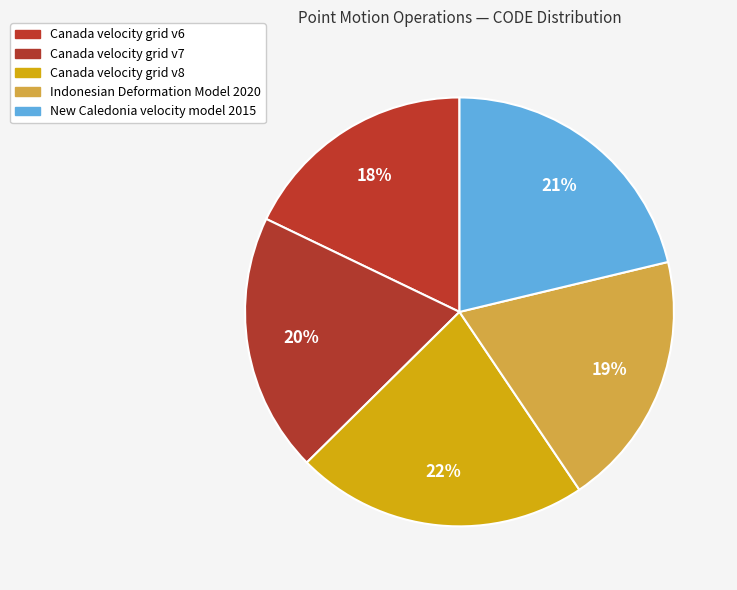

What portion of the pie excludes Canada velocity grid v7?

80.5%